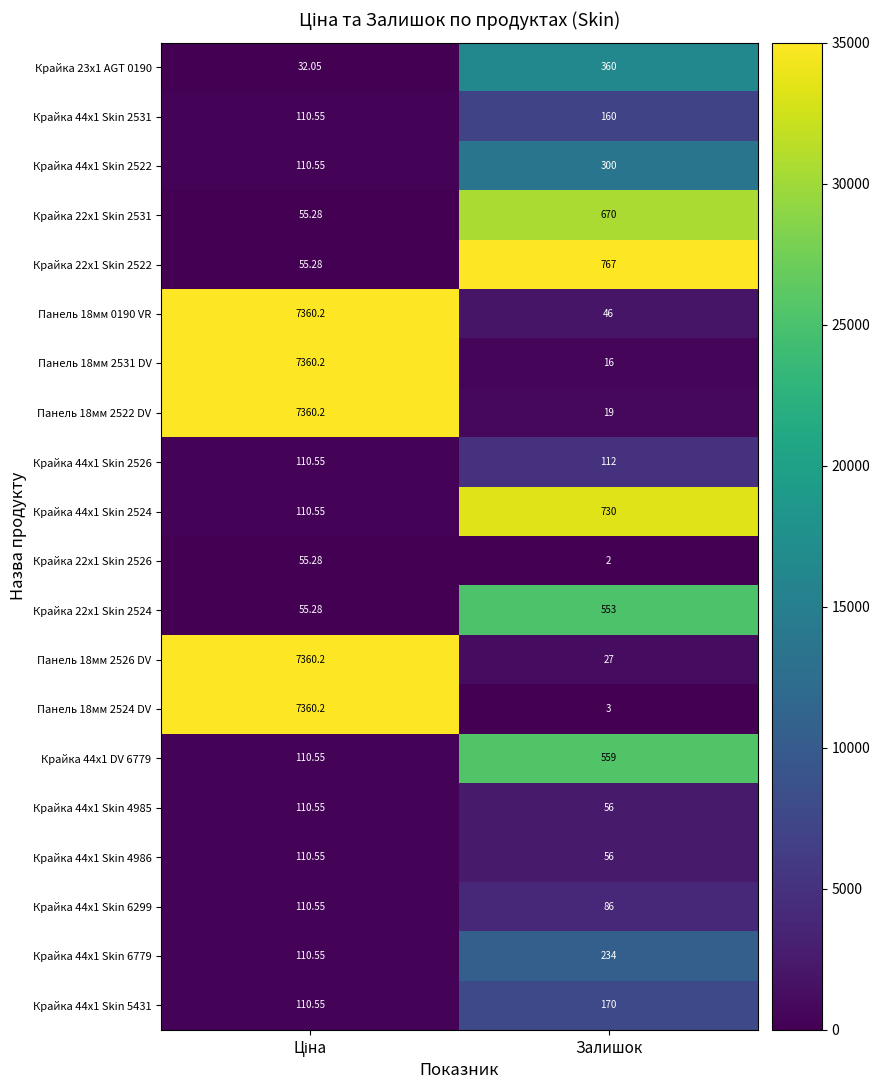

At which label does Крайка 44x1 Skin 2526 reach its peak?

Залишок